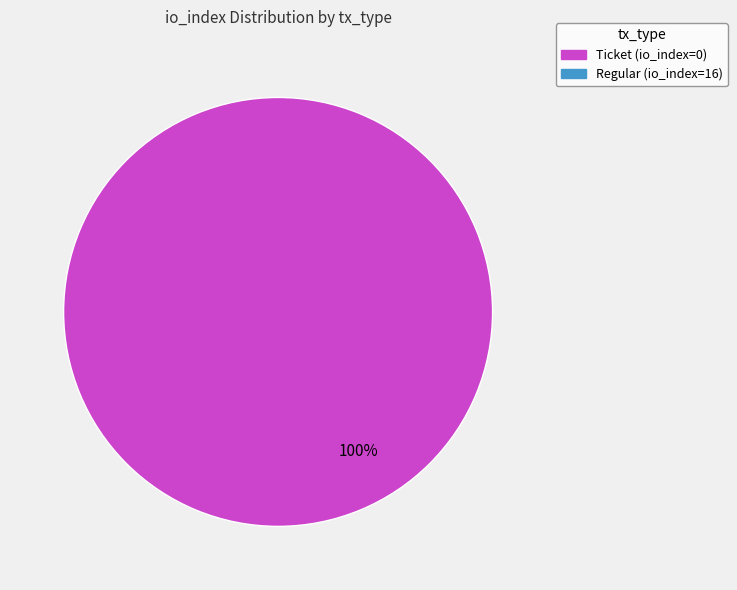

How many segments does this pie chart have?

1